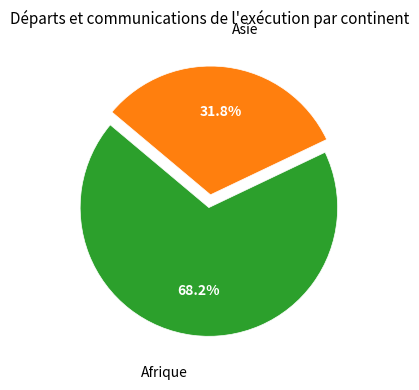

How many slices are in this pie chart?

2